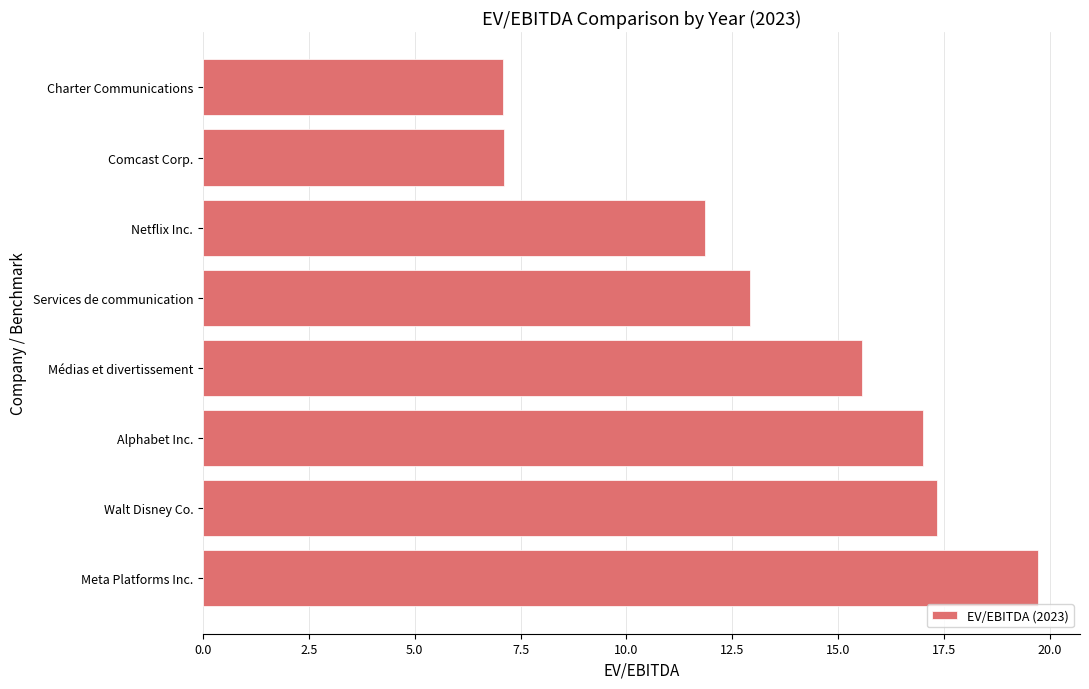

What is the minimum value shown in the chart?

7.1